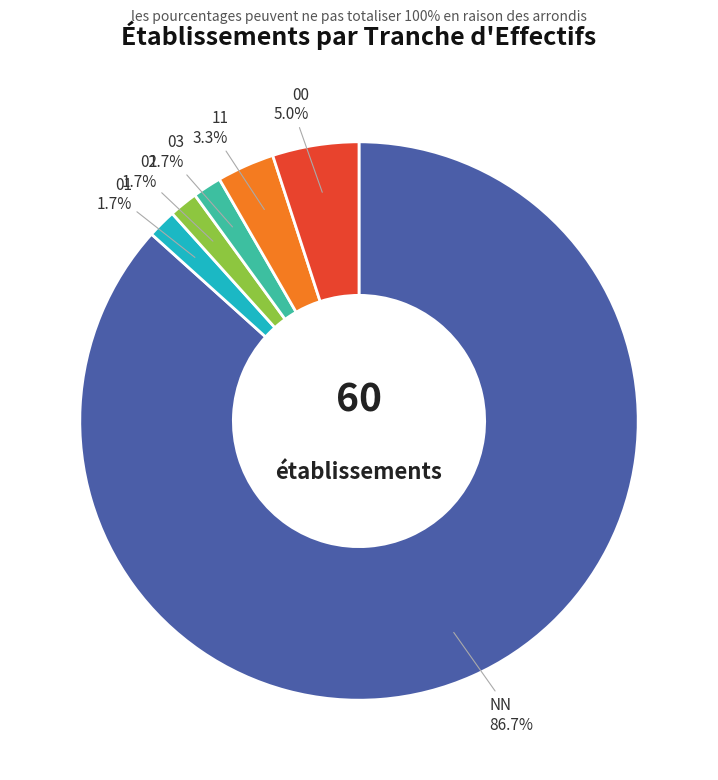

What is the ratio of the value at 01 to the value at 00?

0.3